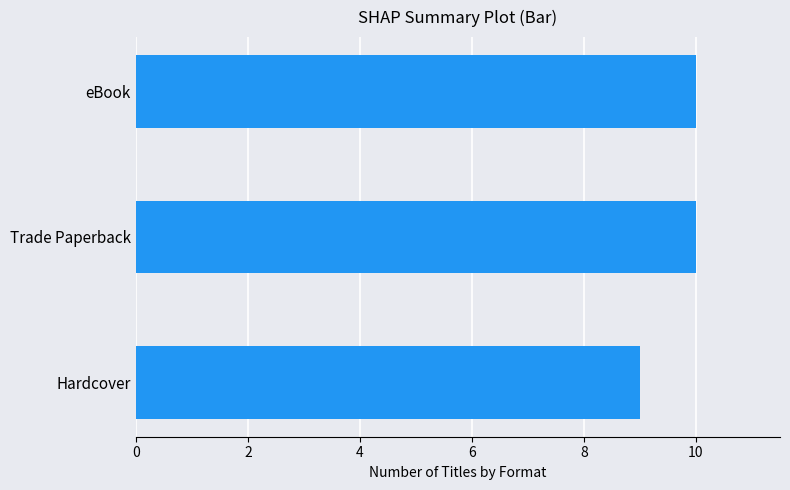

Does the chart contain stacked bars?

No